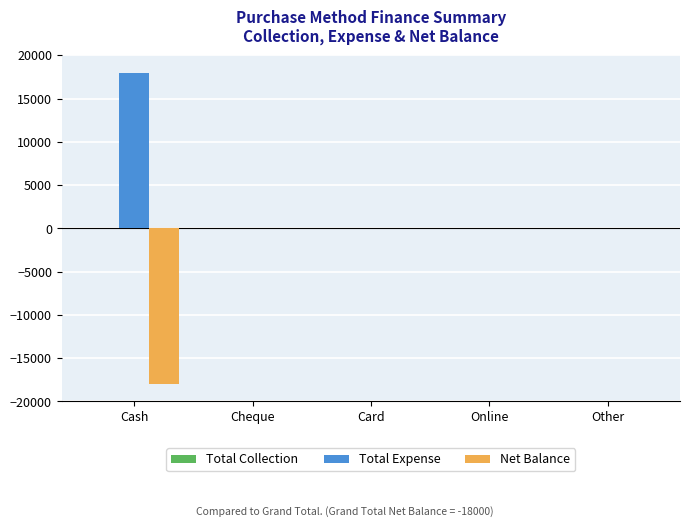

What is the sum of all Total Expense values?

18000